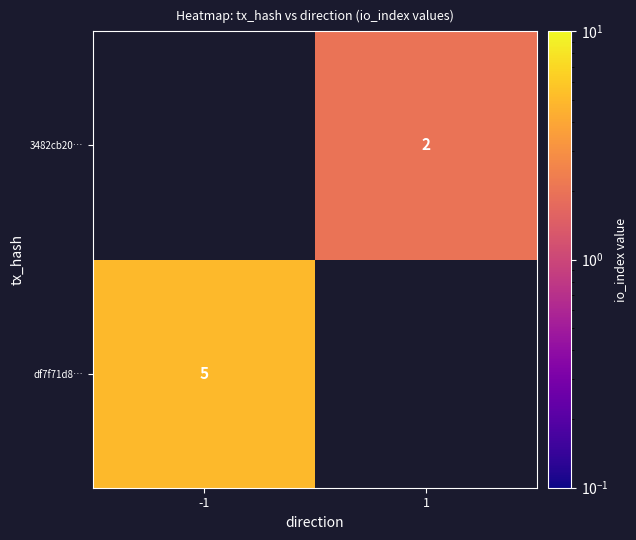

The value of 3482cb20… at 1 is 1. True or false?

False